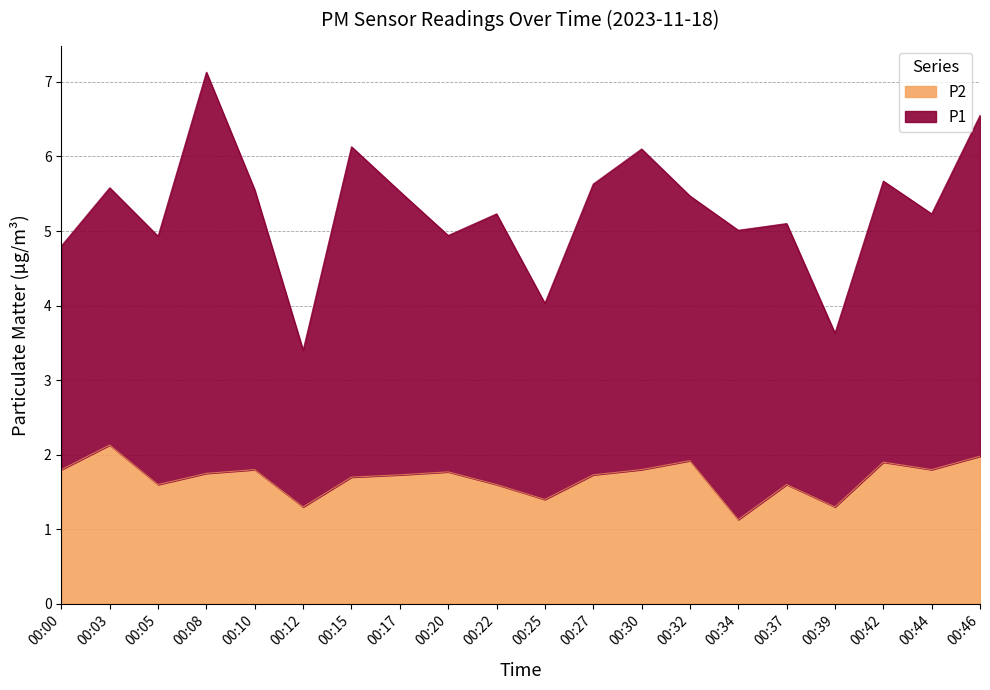

Between 00:15 and 00:22, which is larger?

00:15